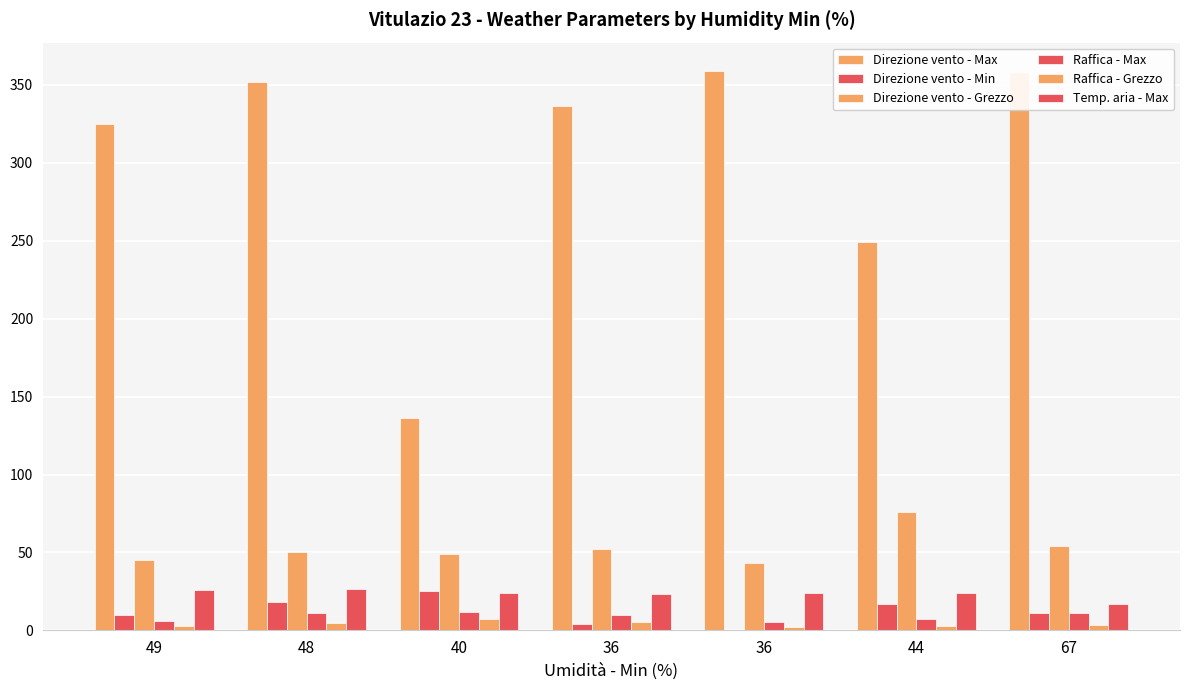

Reading left to right, transcribe all the data shown in this chart.

Direzione vento - Max: 49=325.0	48=352.0	40=136.0	36=336.0	36=359.0	44=249.0	67=358.0
Direzione vento - Min: 49=10.0	48=18.0	40=25.0	36=4.0	36=0.0	44=17.0	67=11.0
Direzione vento - Grezzo: 49=45.0	48=50.0	40=49.0	36=52.0	36=43.0	44=76.0	67=54.0
Raffica - Max: 49=5.8	48=11.3	40=11.6	36=9.6	36=5.6	44=7.2	67=11.4
Raffica - Grezzo: 49=2.8	48=4.9	40=7.2	36=5.5	36=2.5	44=3.1	67=3.5
Temp. aria - Max: 49=25.7	48=26.3	40=24.3	36=23.4	36=24.0	44=23.8	67=16.9